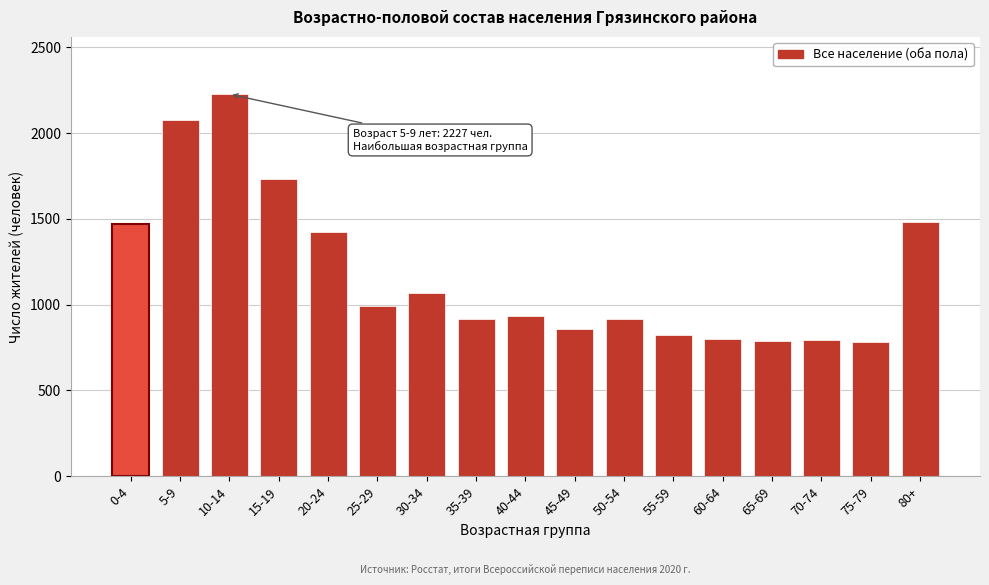

What is the change in value from 25-29 to 50-54?

-77